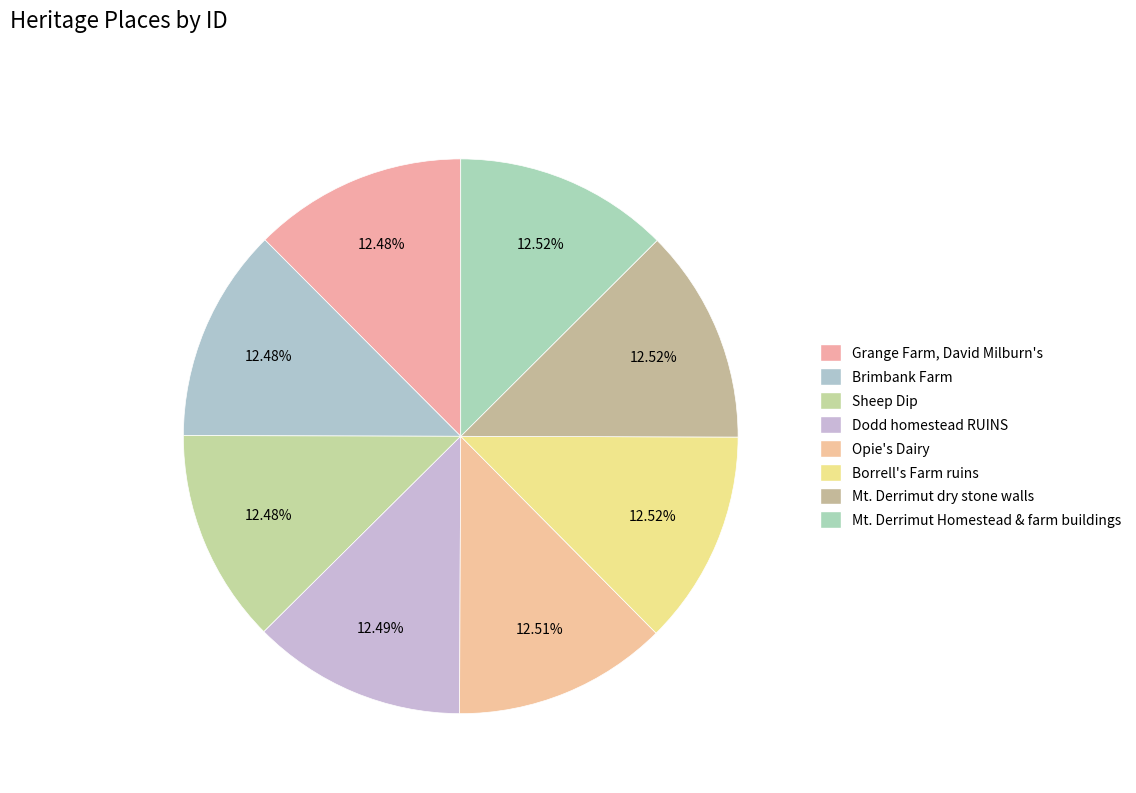

Count the number of slices in the pie.

8